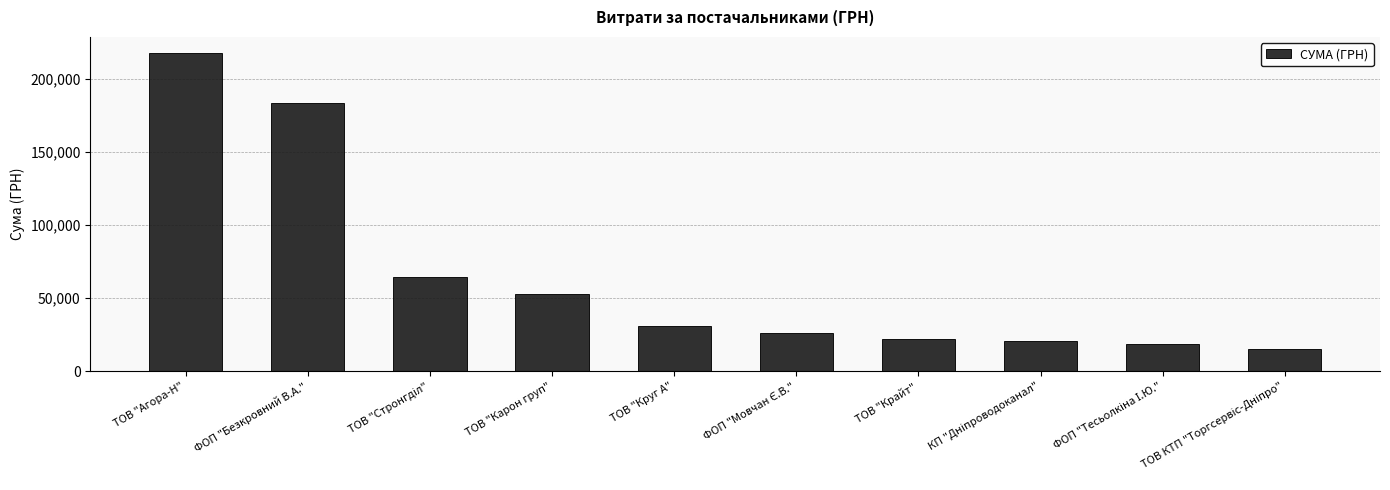

Reading right to left, list all the values displayed in this chart.

15630.0	18497.0	20698.7	22079.0	26194.1	30831.0	52936.8	64293.0	183315.5	217770.4